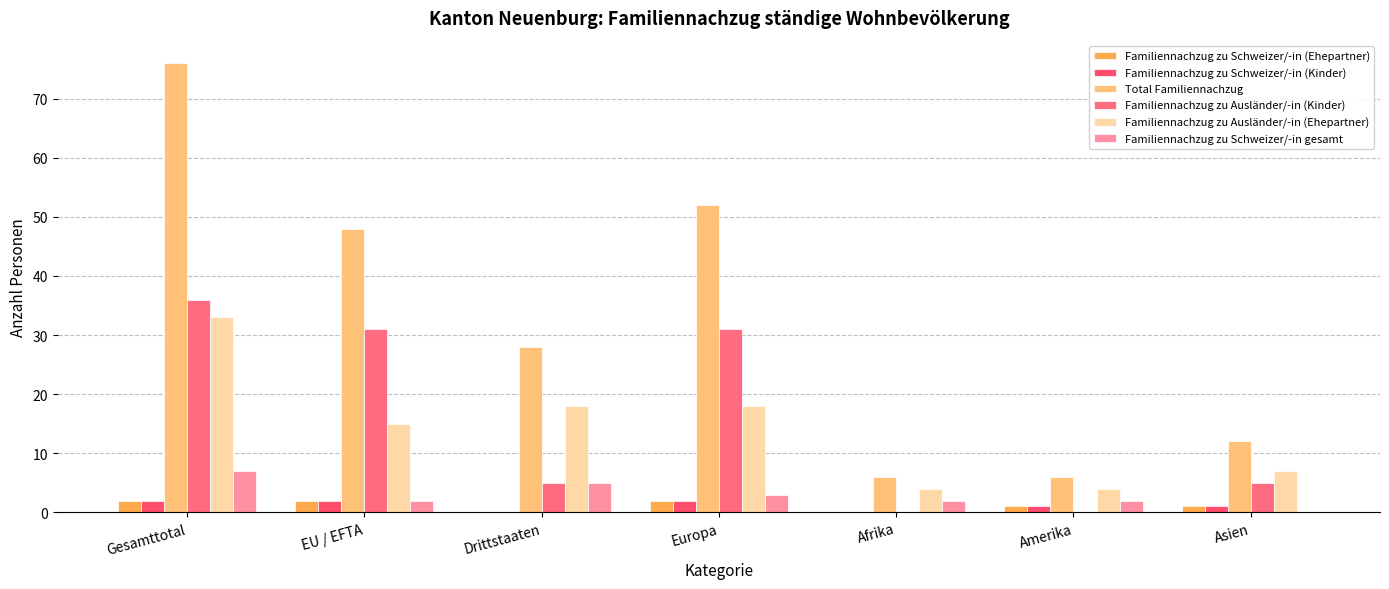

How many groups of bars are there?

7